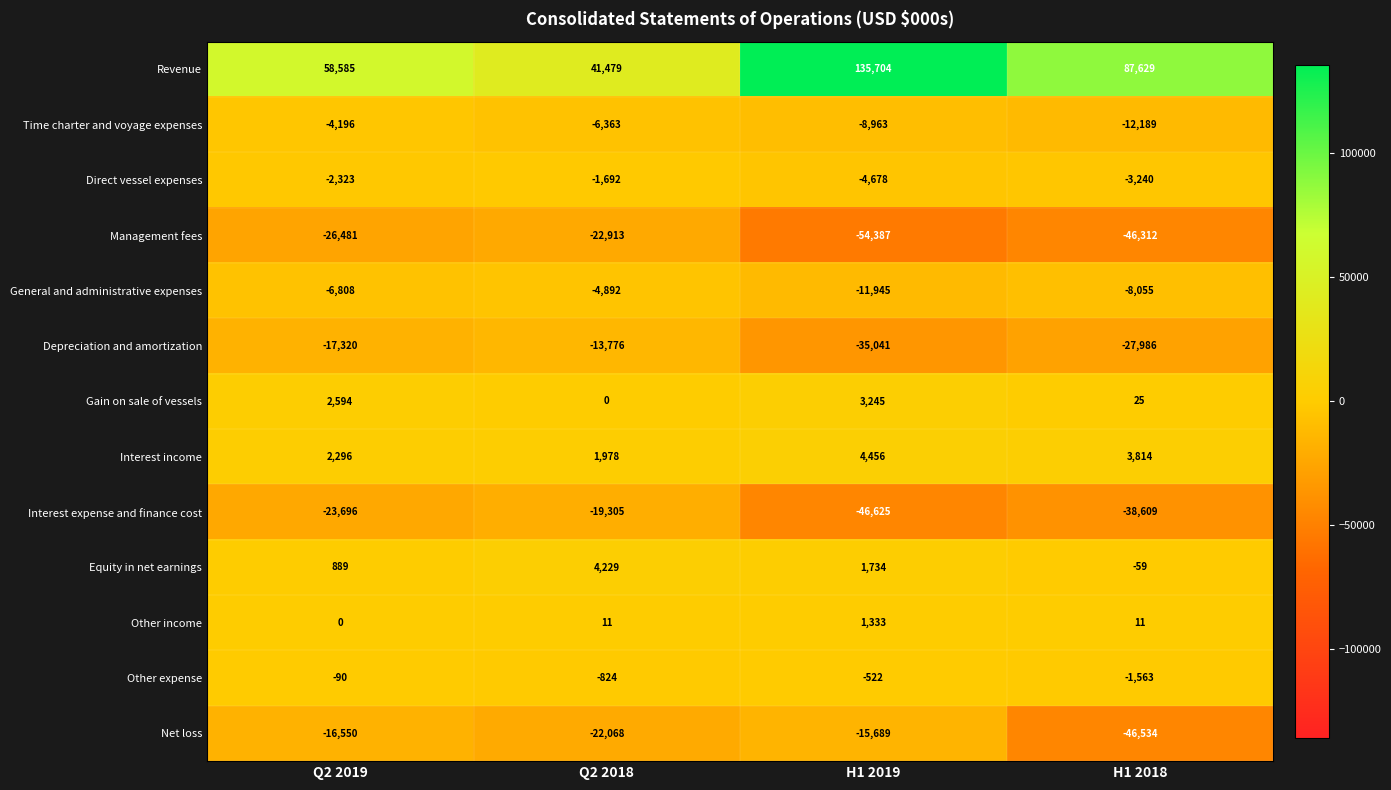

What is the sum of the Other expense values at Q2 2018 and H1 2018?

-2387